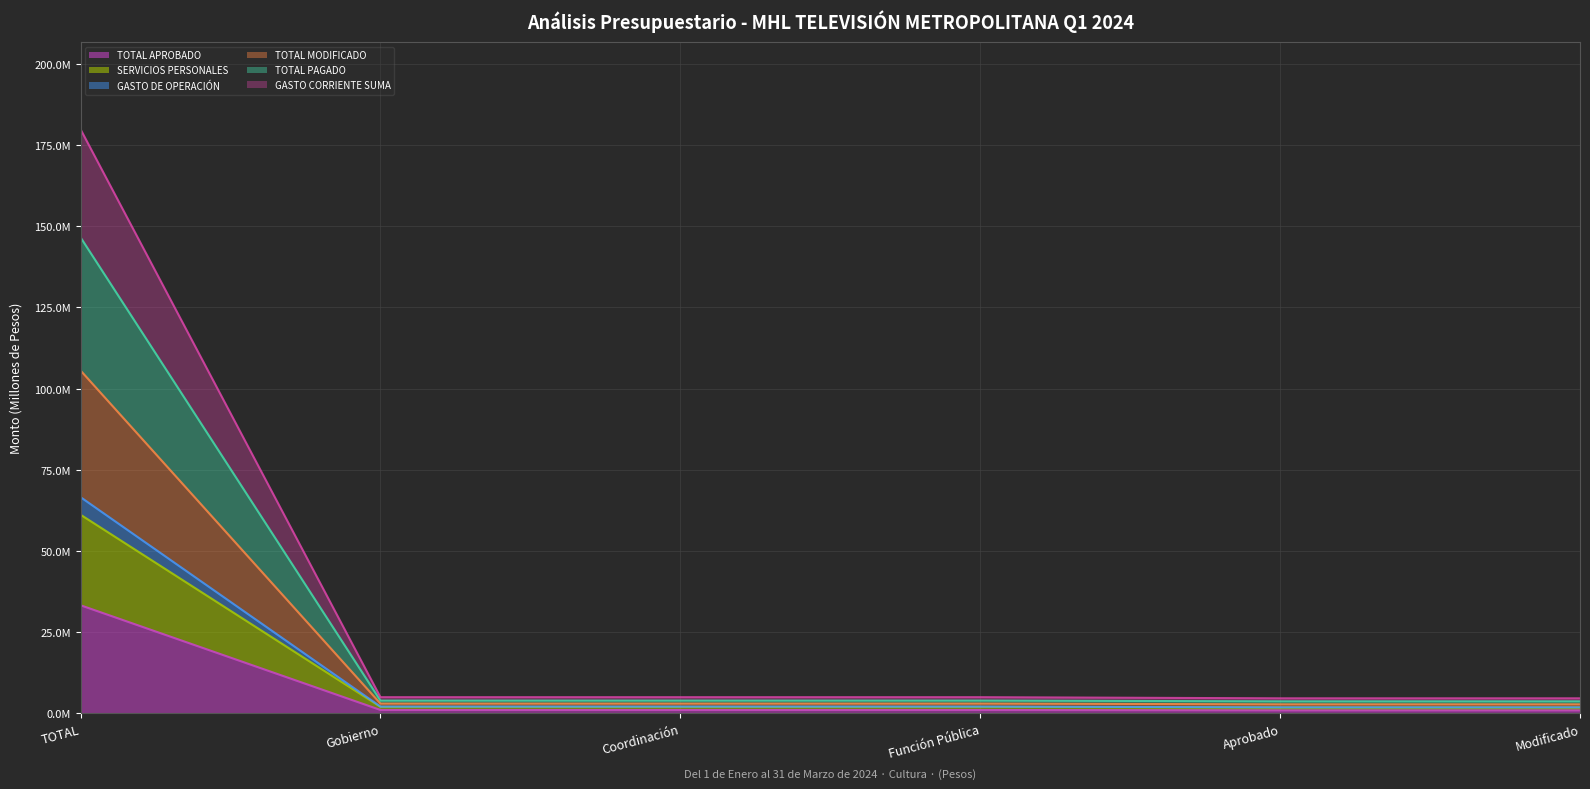

Which label corresponds to the largest value in the chart?

TOTAL